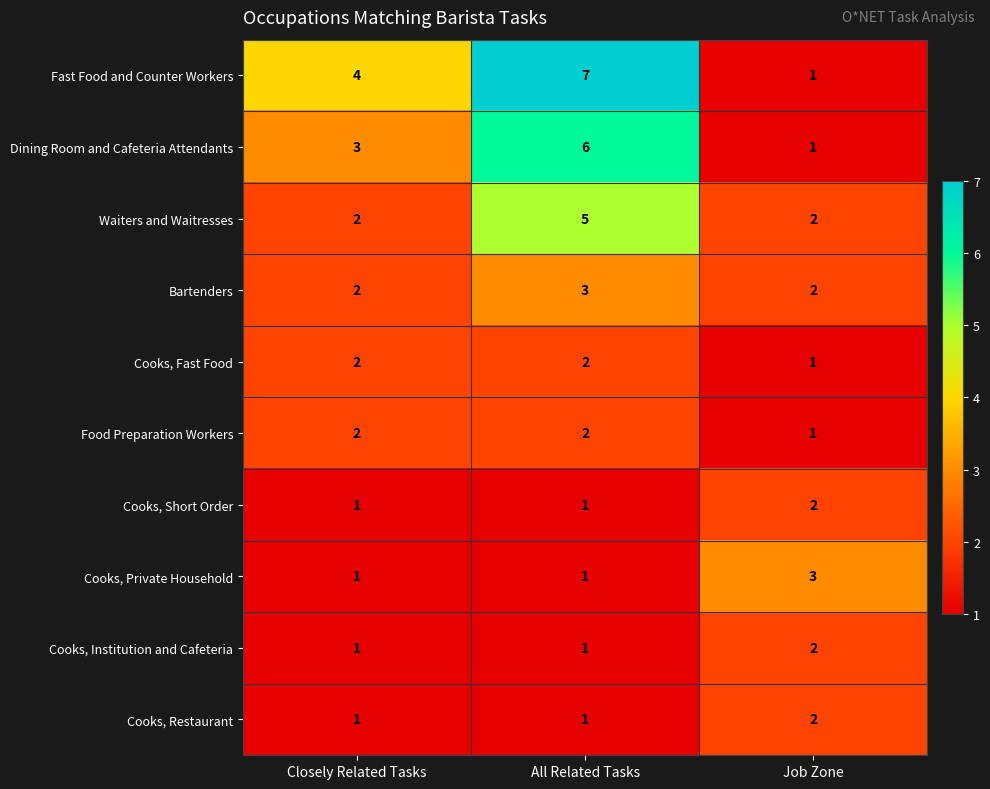

Reading left to right, transcribe all the data shown in this chart.

Fast Food and Counter Workers: 4	7	1
Dining Room and Cafeteria Attendants: 3	6	1
Waiters and Waitresses: 2	5	2
Bartenders: 2	3	2
Cooks, Fast Food: 2	2	1
Food Preparation Workers: 2	2	1
Cooks, Short Order: 1	1	2
Cooks, Private Household: 1	1	3
Cooks, Institution and Cafeteria: 1	1	2
Cooks, Restaurant: 1	1	2